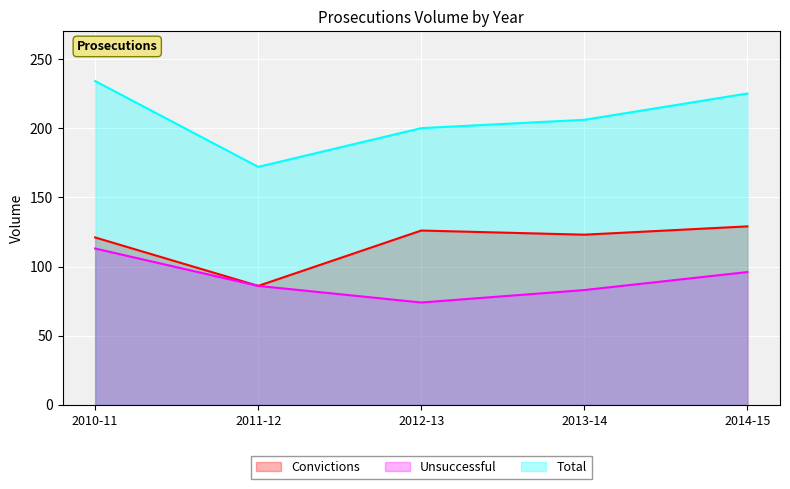

Is the value of Convictions at 2012-13 greater than the value of Unsuccessful at 2010-11?

Yes